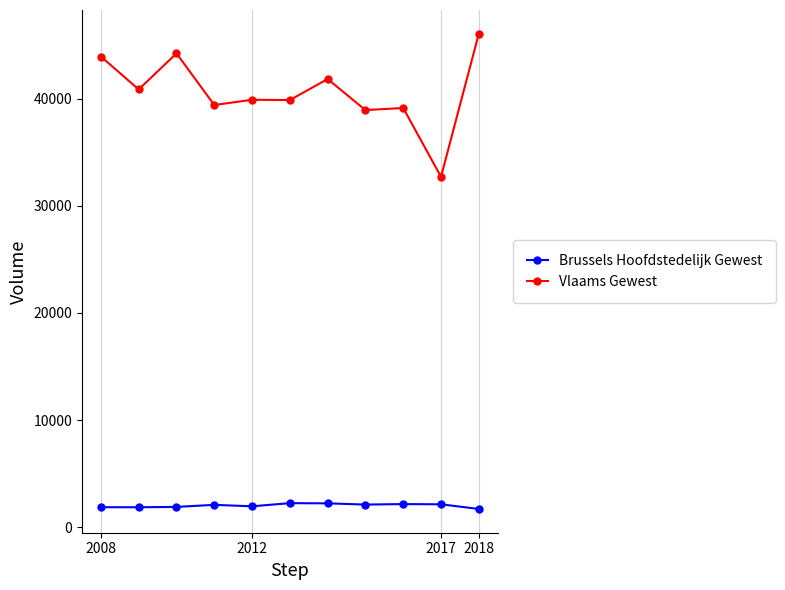

What is the difference between the maximum and minimum values in the Vlaams Gewest series?

13359